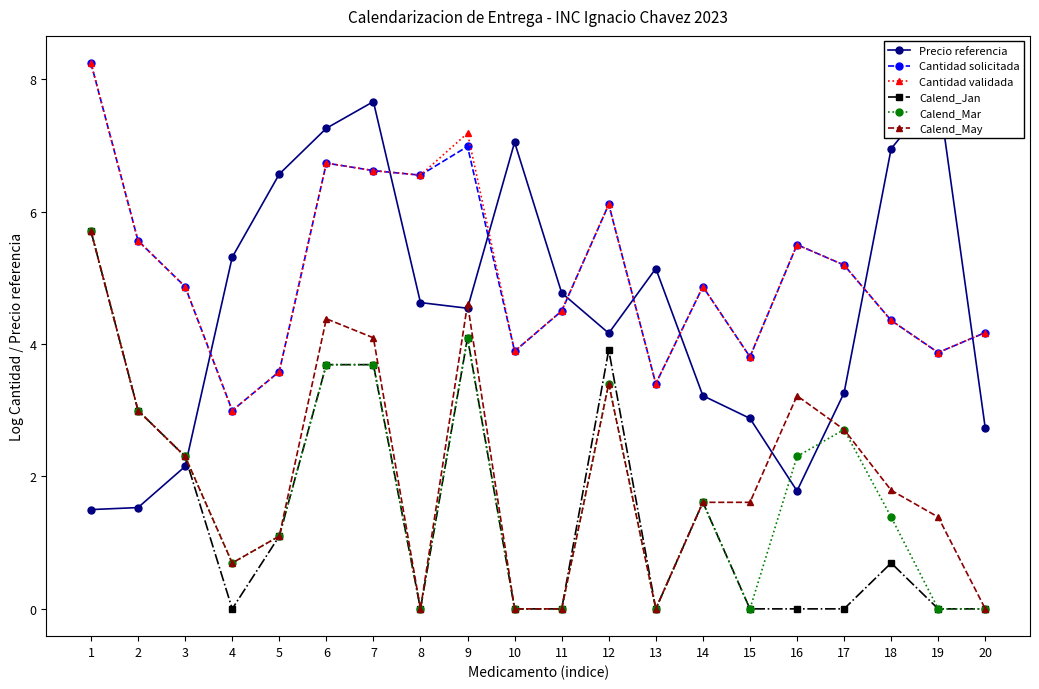

Reading right to left, extract all data points from this chart.

Precio referencia: 2.7	7.8	7.0	3.3	1.8	2.9	3.2	5.1	4.2	4.8	7.0	4.5	4.6	7.7	7.3	6.6	5.3	2.2	1.5	1.5
Cantidad solicitada: 4.2	3.9	4.4	5.2	5.5	3.8	4.9	3.4	6.1	4.5	3.9	7.0	6.6	6.6	6.7	3.6	3.0	4.9	5.6	8.2
Cantidad validada: 4.2	3.9	4.4	5.2	5.5	3.8	4.9	3.4	6.1	4.5	3.9	7.2	6.6	6.6	6.7	3.6	3.0	4.9	5.6	8.2
Calend_Jan: 0.0	0.0	0.7	0.0	0.0	0.0	1.6	0.0	3.9	0.0	0.0	4.1	0.0	3.7	3.7	1.1	0.0	2.3	3.0	5.7
Calend_Mar: 0.0	0.0	1.4	2.7	2.3	0.0	1.6	0.0	3.4	0.0	0.0	4.1	0.0	3.7	3.7	1.1	0.7	2.3	3.0	5.7
Calend_May: 0.0	1.4	1.8	2.7	3.2	1.6	1.6	0.0	3.4	0.0	0.0	4.6	0.0	4.1	4.4	1.1	0.7	2.3	3.0	5.7